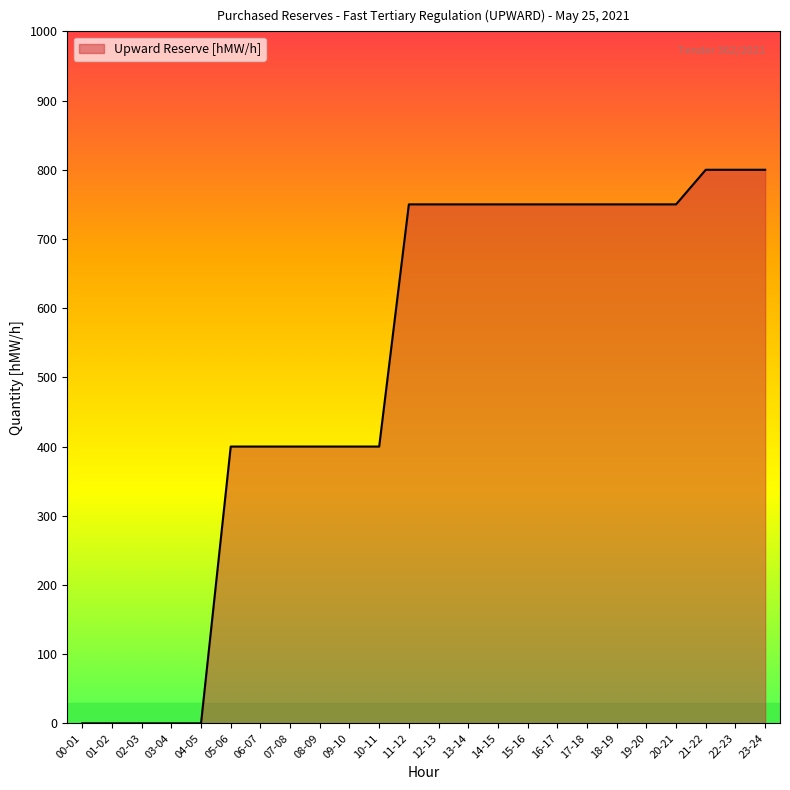

What is the difference between the maximum and minimum values?

800